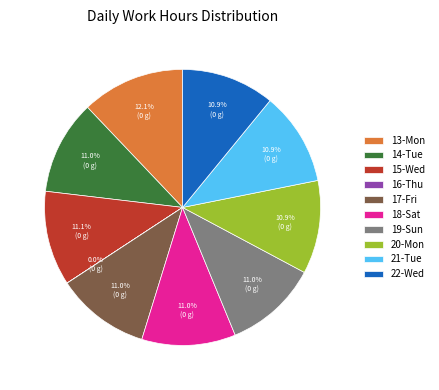

Combined, what portion of the pie is 19-Sun and 17-Fri?

22.0%